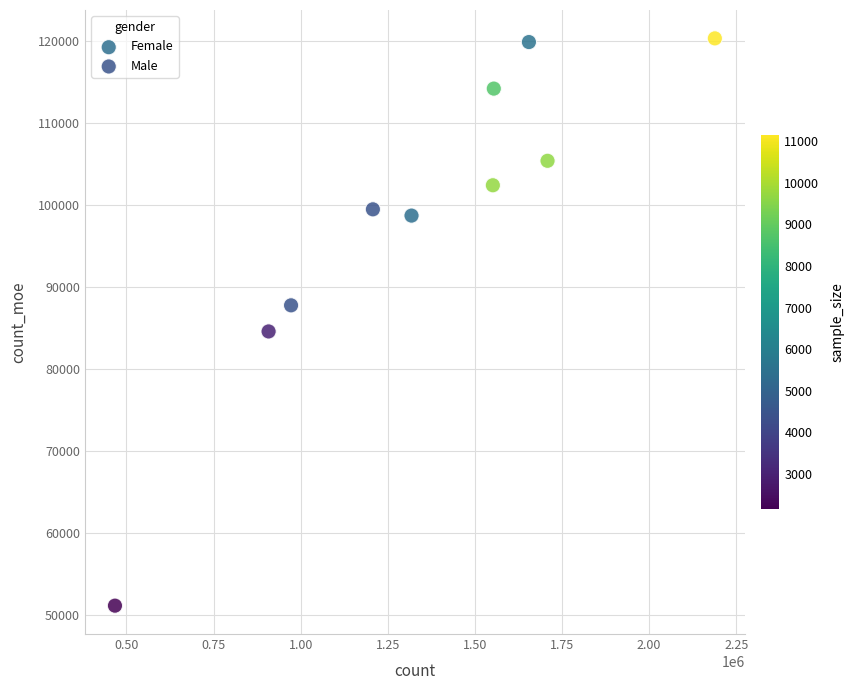

Which series contains the lowest Y value?

Male